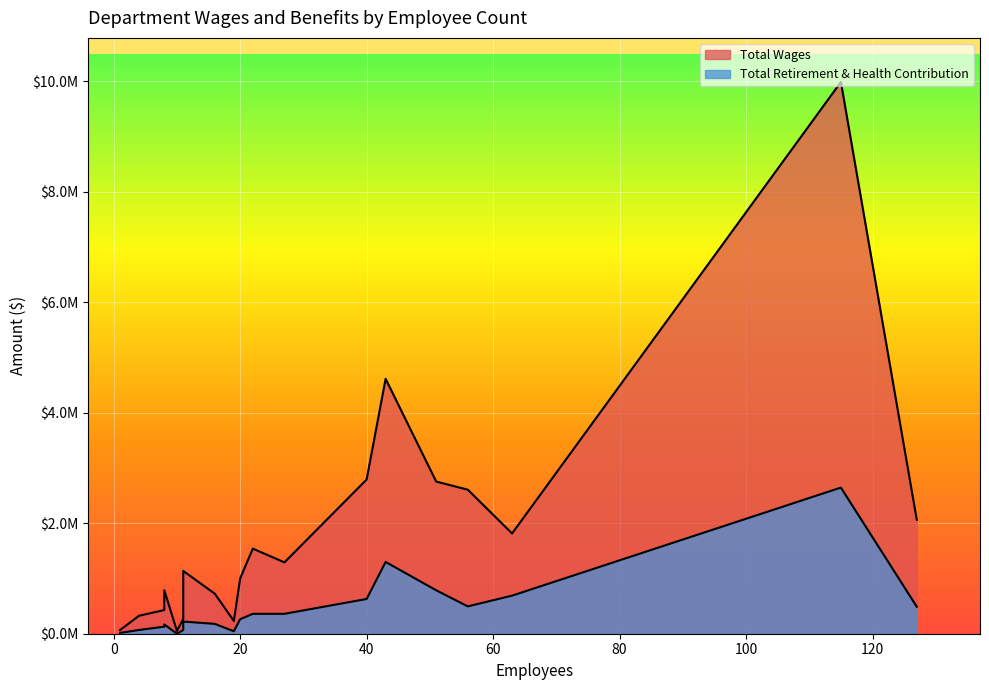

What is the average value of the Total Wages series?

1775844